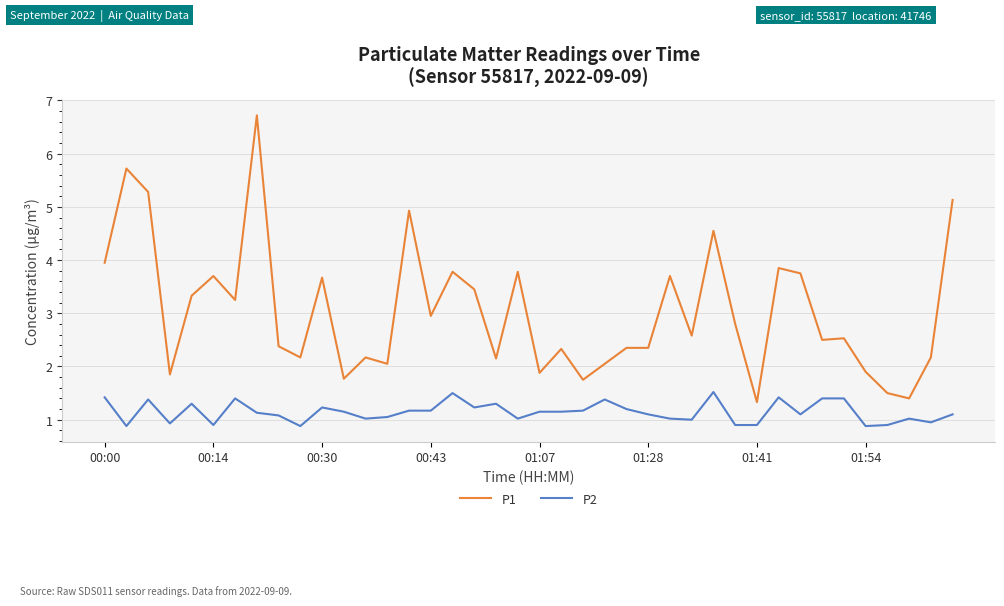

True or false: P2 and P1 cross at least once.

False